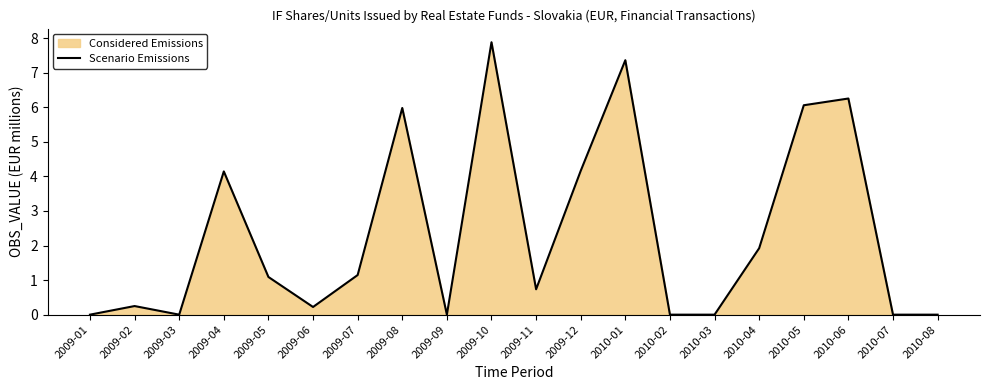

Reading right to left, list all the values displayed in this chart.

0.0	0.0	6.3	6.1	1.9	0.0	0.0	7.4	4.2	0.7	7.9	0.0	6.0	1.1	0.2	1.1	4.1	0.0	0.2	0.0